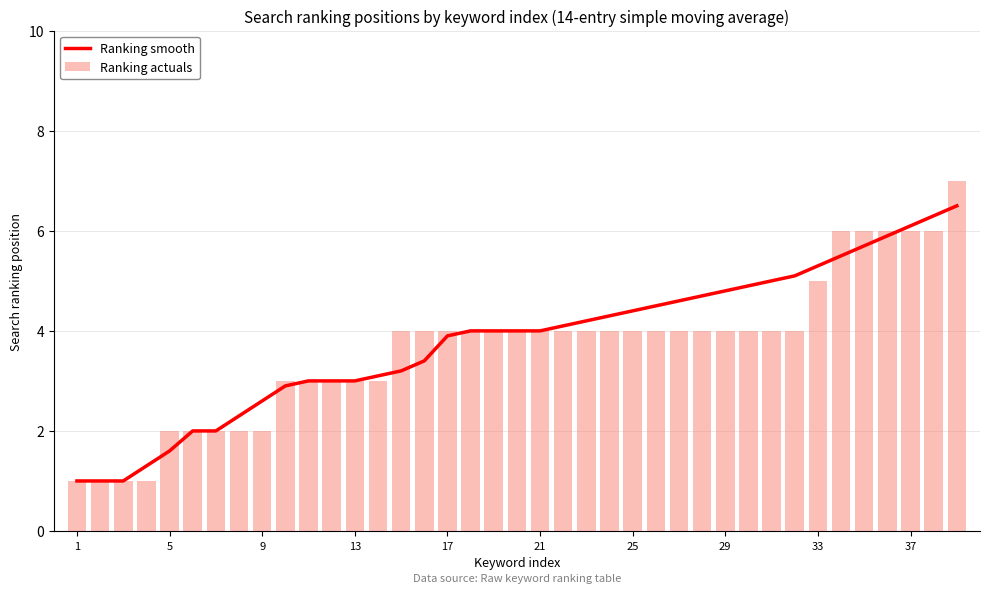

What is the difference between the second highest and minimum values in the Ranking actuals series?

5